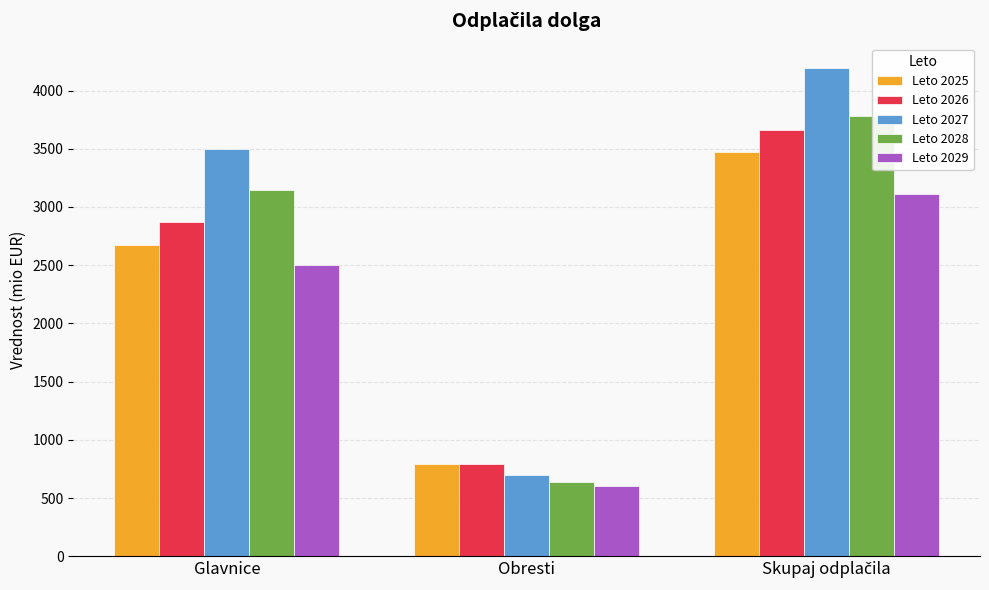

Reading left to right, transcribe all the data shown in this chart.

Leto 2025: 2676.1	793.8	3469.9
Leto 2026: 2870.9	789.6	3660.5
Leto 2027: 3498.3	694.5	4192.8
Leto 2028: 3143.4	638.3	3781.7
Leto 2029: 2503.8	607.5	3111.3